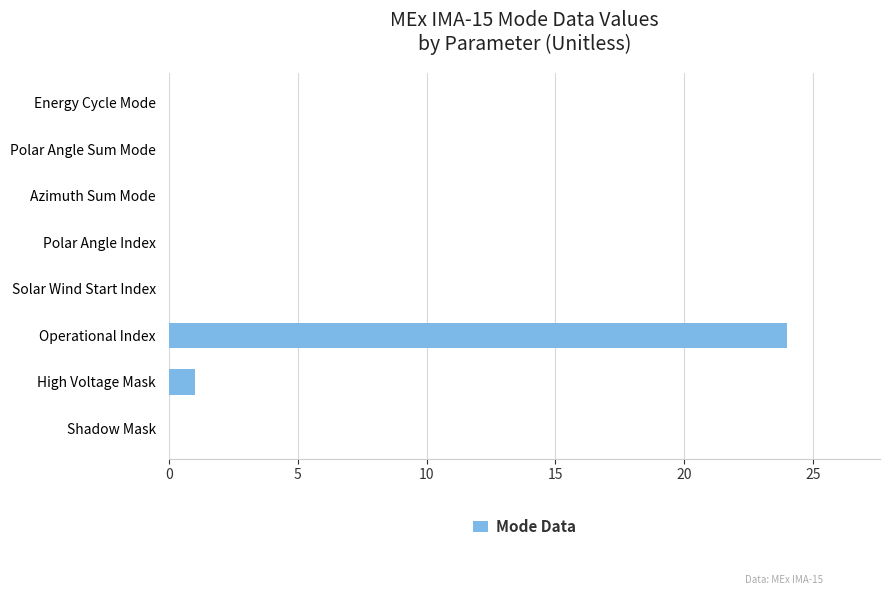

What is the sum of all values?

25